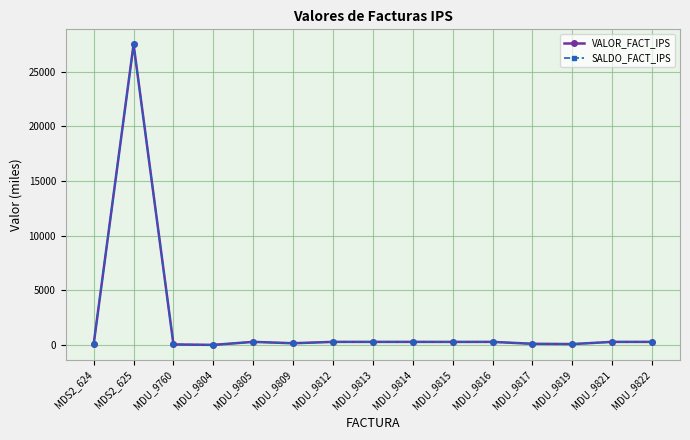

Does the chart have visible grid lines?

Yes